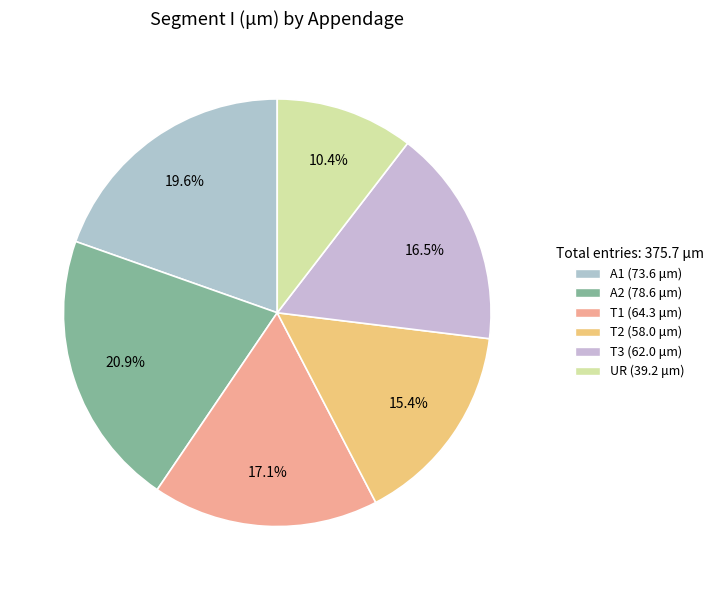

What is the total percentage of T2 and UR?

25.9%